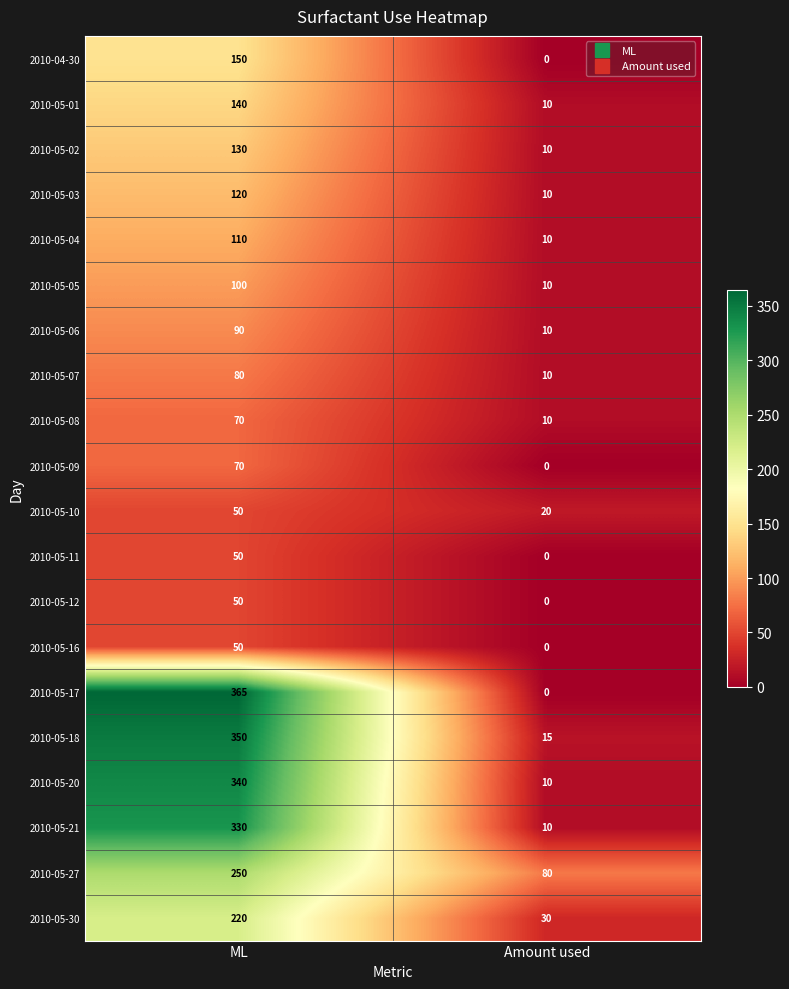

Which series has the widest spread of values?

2010-05-17